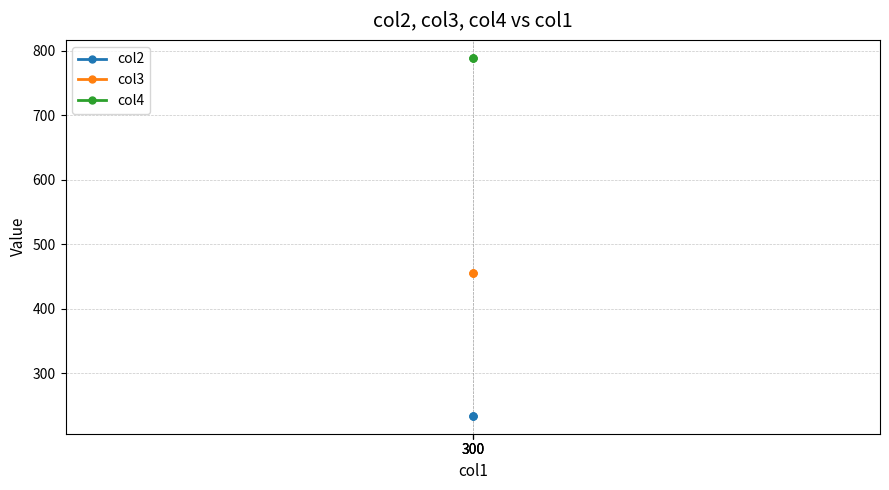

What is the value of the col3 point at the 1st from the left?

456